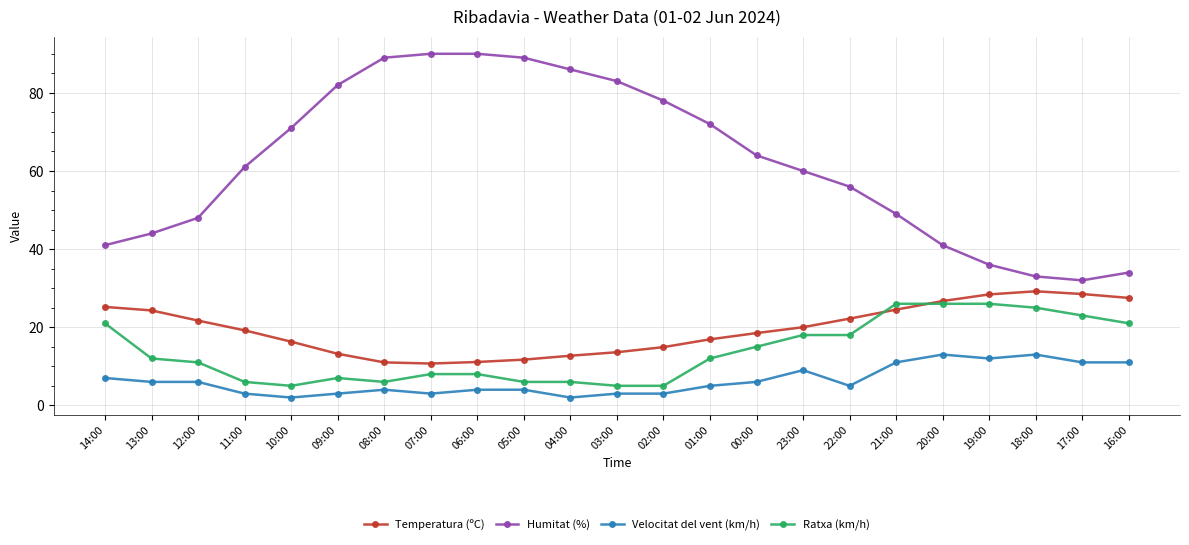

True or false: Velocitat del vent (km/h) has a value of 11.0 at 16:00.

True